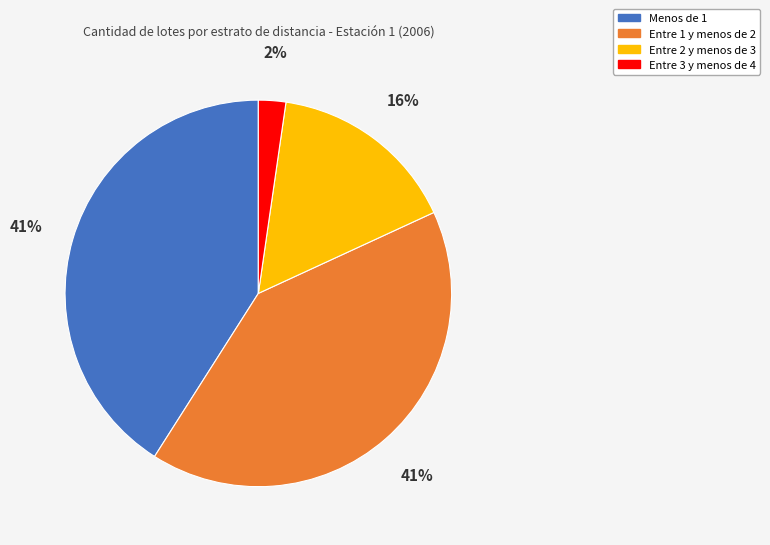

What is the ratio of the value at Entre 2 y menos de 3 to the value at Entre 1 y menos de 2?

0.4